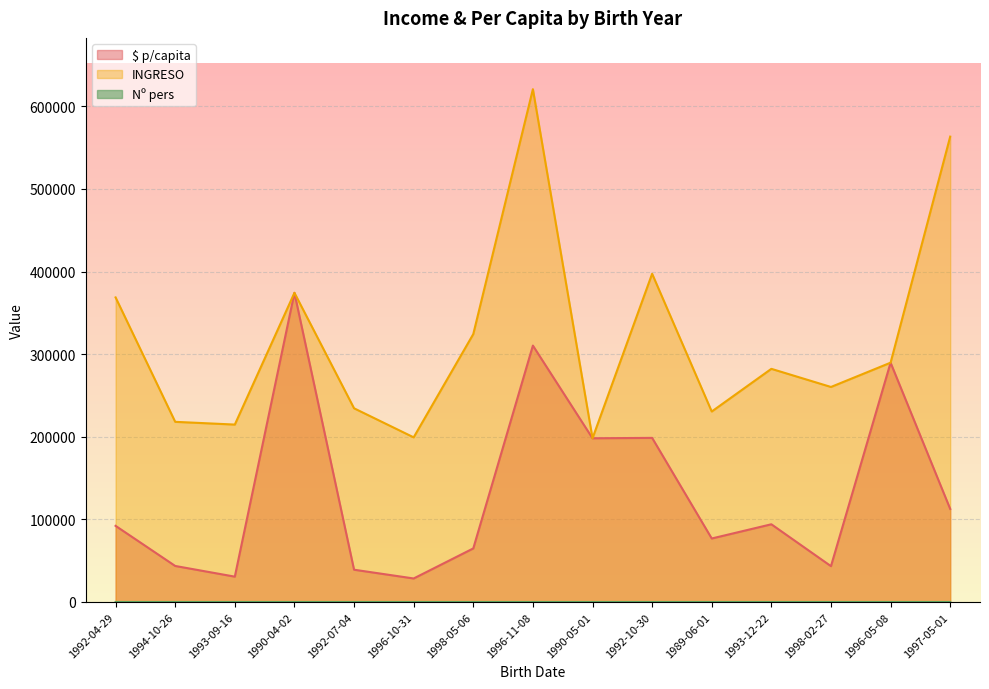

At which label does $ p/capita first exceed 92181?

1992-04-29